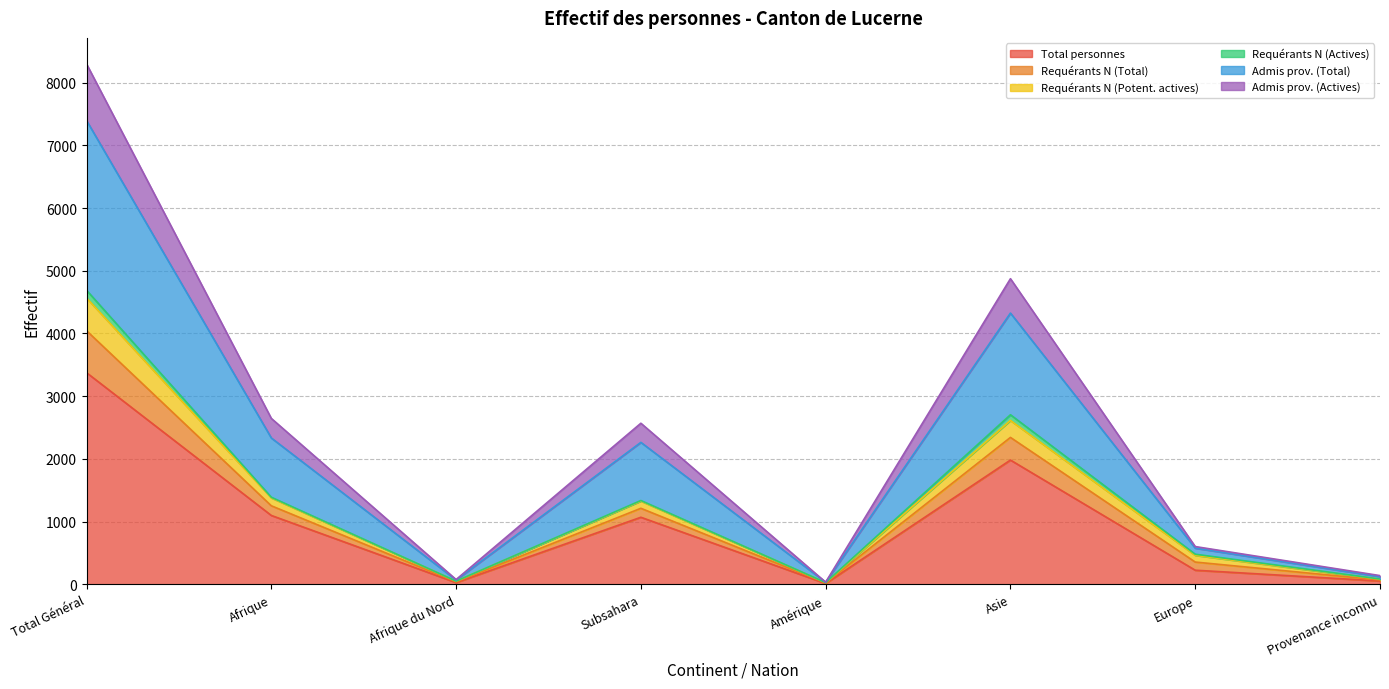

Where is Requérants N (Potent. actives) nearest to the value 2297?

Asie